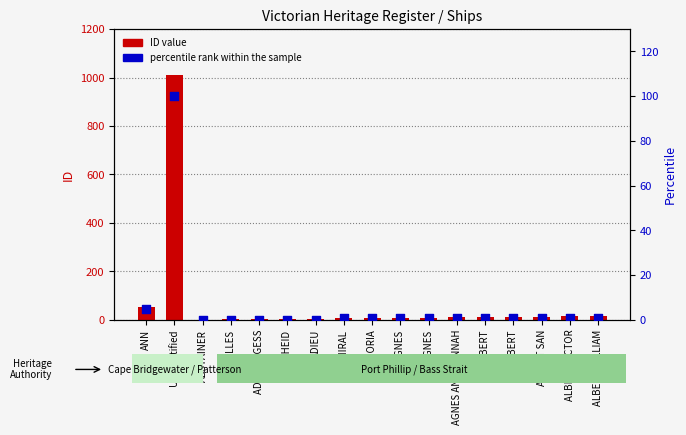

Which series contains the highest Y value?

ID value